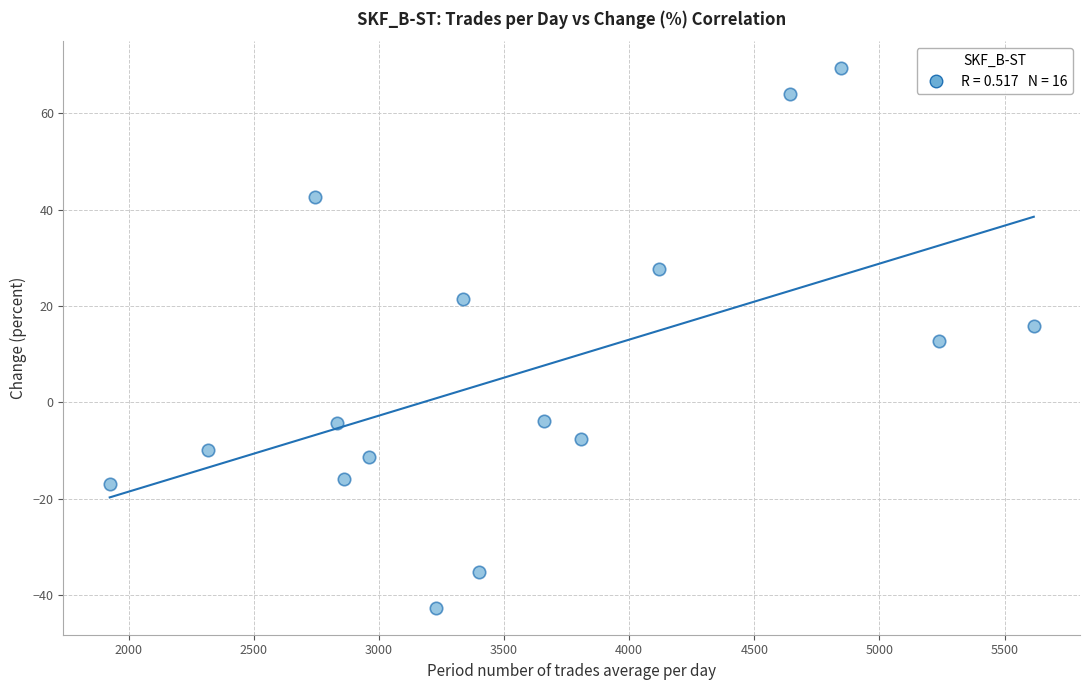

What is the range of X values (max minus min)?

3692.7